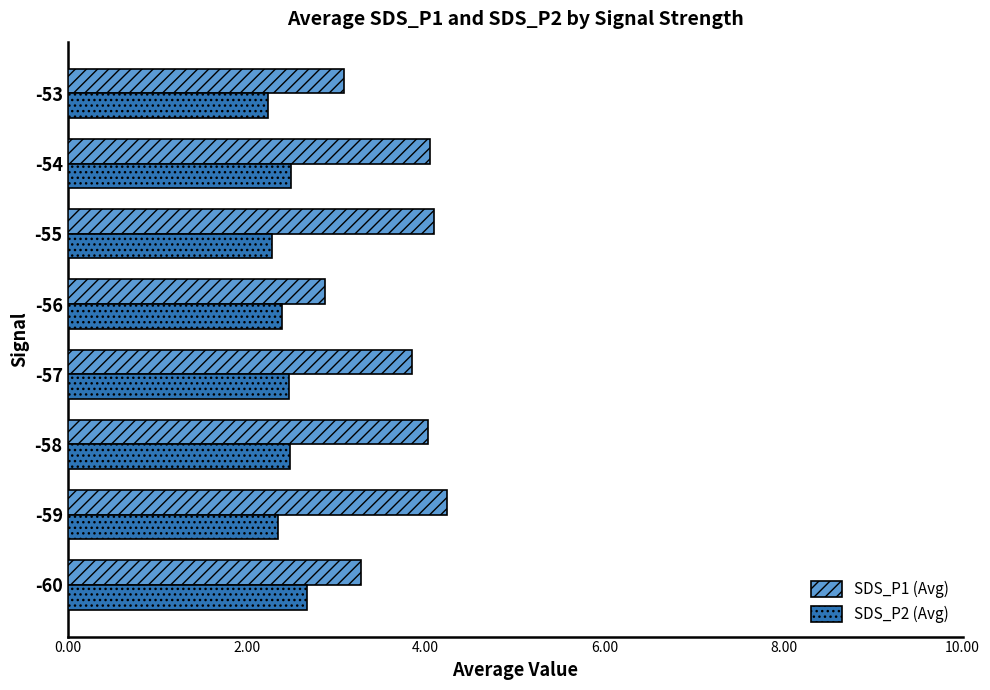

What is the spread (max minus min) of values at -59?

1.9